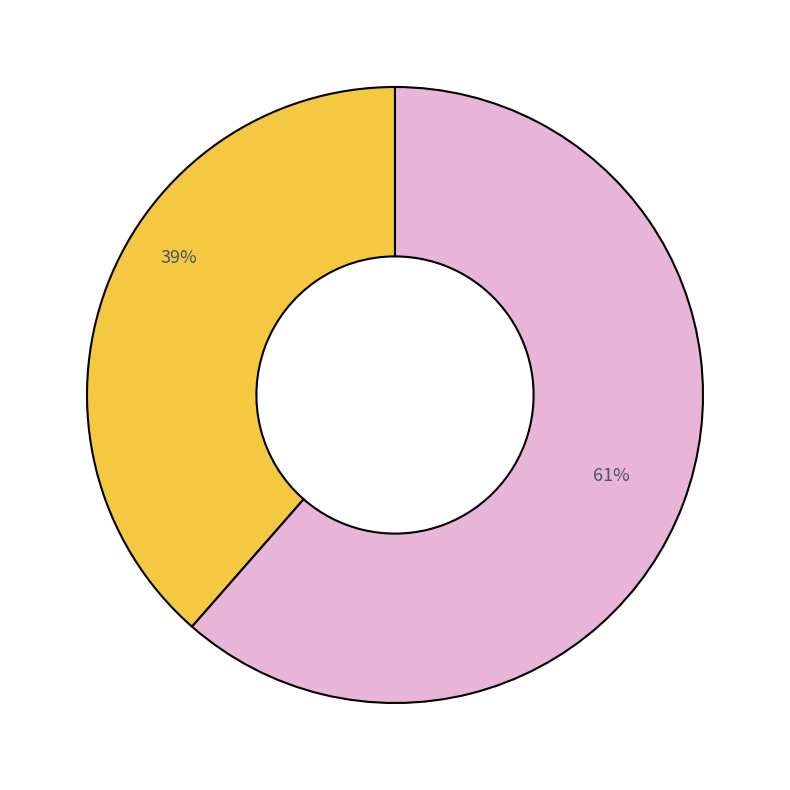

Is there any slice that represents more than half of the pie?

Yes